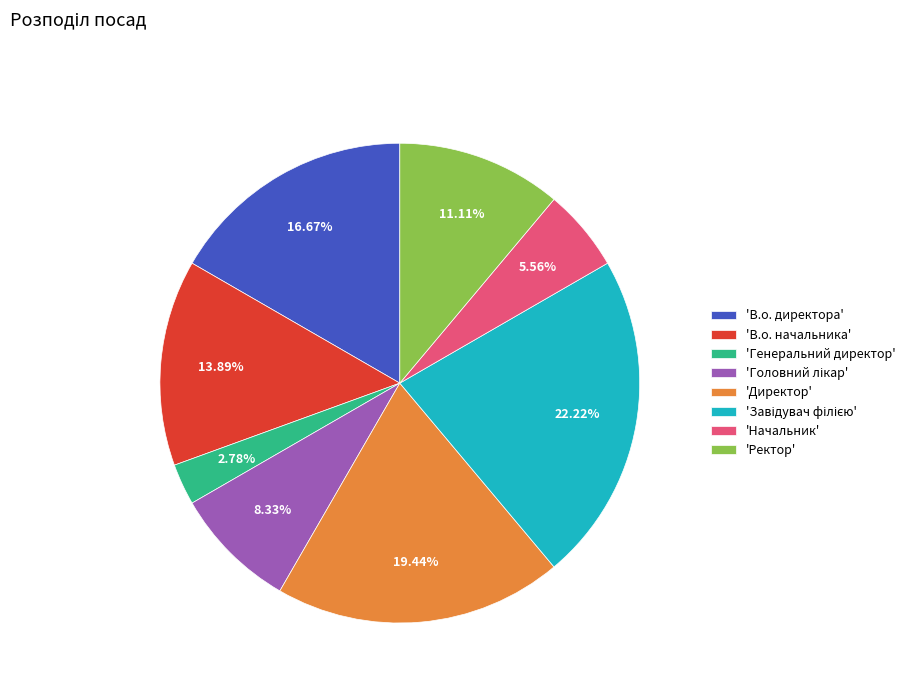

Does 'Начальник' account for over 50% of the chart?

No